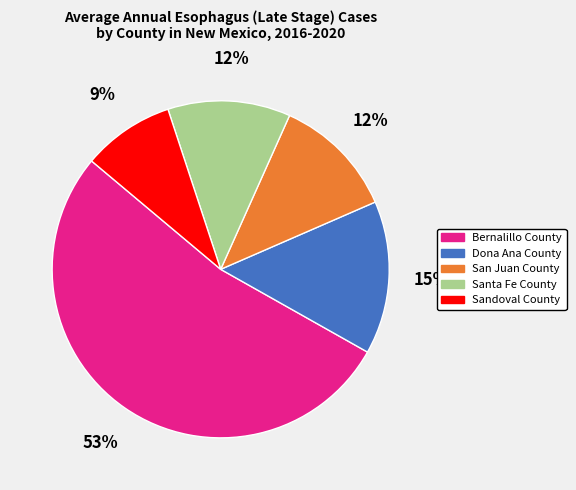

Does Bernalillo County represent more than half of the total?

Yes